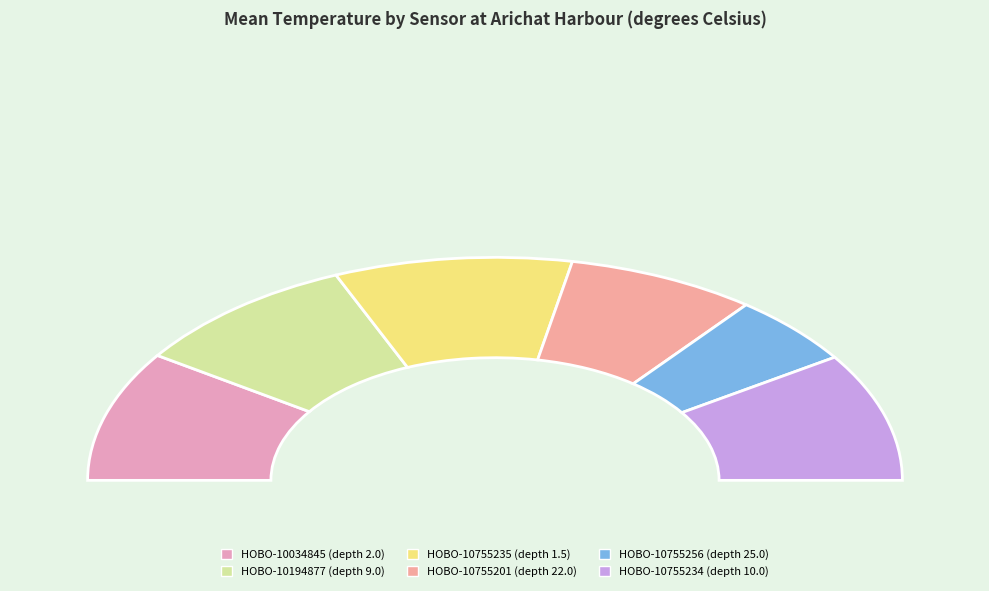

What percentage do HOBO-10755201 (depth 22.0) and HOBO-10034845 (depth 2.0) together represent?

34.0%